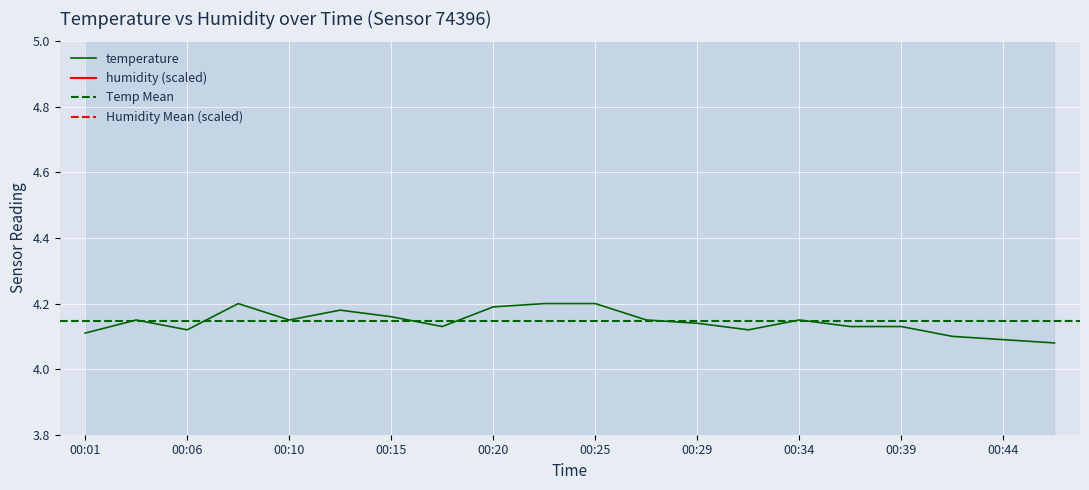

Where is the first local maximum for temperature?

00:03